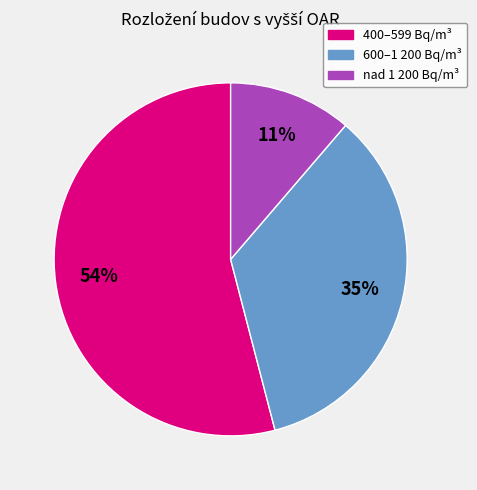

To the nearest percent, what is the difference between the largest and smallest slice percentages?

43%